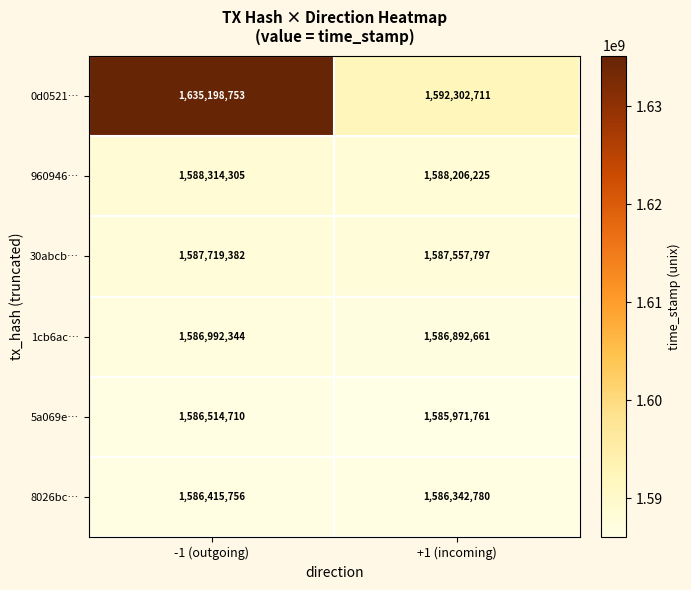

What is the difference between the 960946… values at +1 (incoming) and -1 (outgoing)?

108080